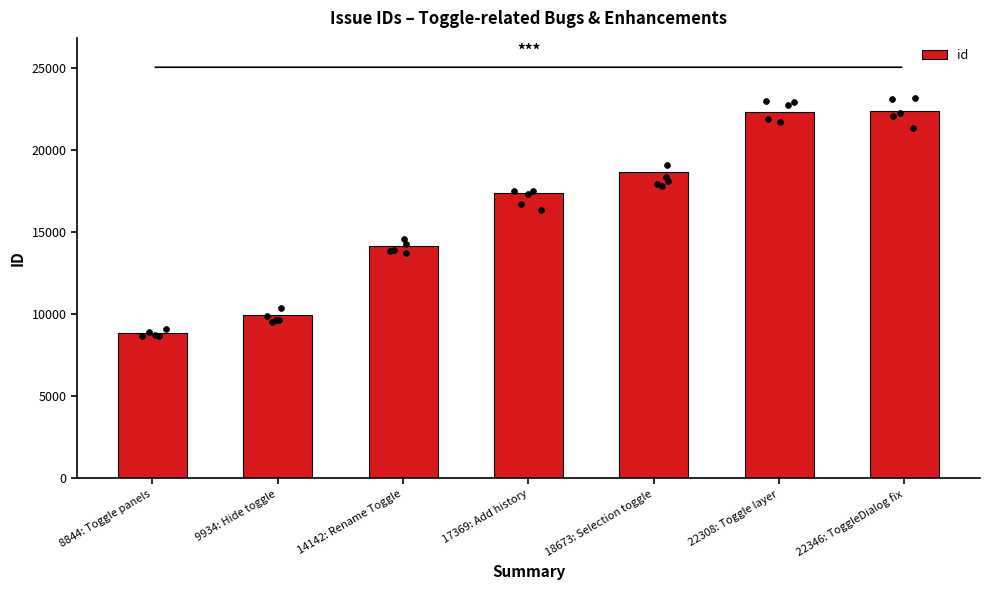

What is the change in value from 9934: Hide toggle to 14142: Rename Toggle?

+4208